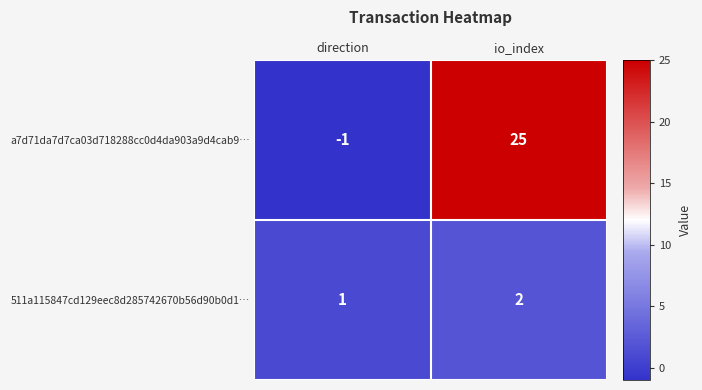

Reading left to right, extract all data points from this chart.

a7d71da7d7ca03d718288cc0d4da903a9d4cab9…: direction=-1	io_index=25
511a115847cd129eec8d285742670b56d90b0d1…: direction=1	io_index=2